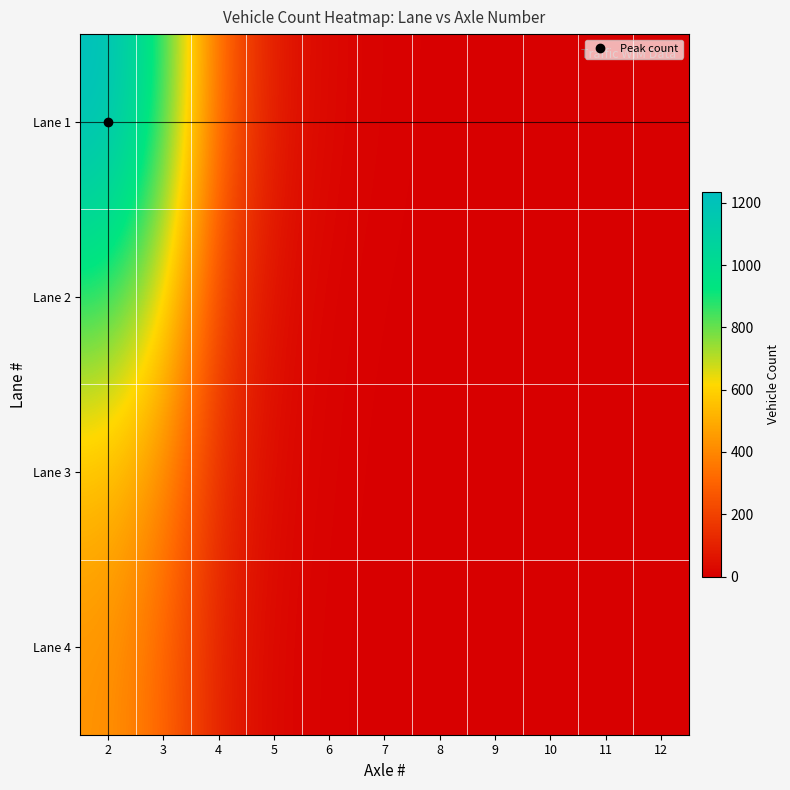

Rank the series by their maximum value, from lowest to highest.

Lane 4, Lane 3, Lane 2, Lane 1